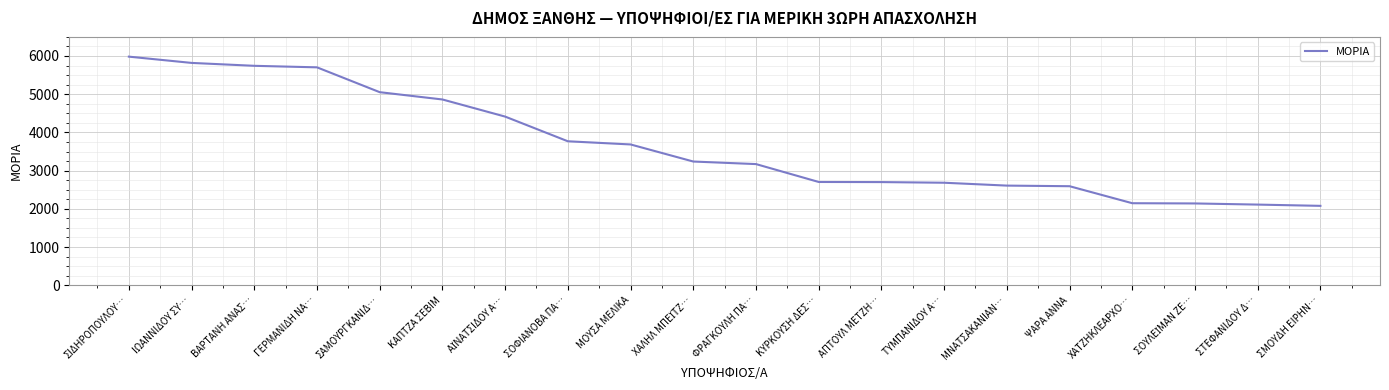

True or false: the data shows 2683 at ΤΥΜΠΑΝΙΔΟΥ Α….

True